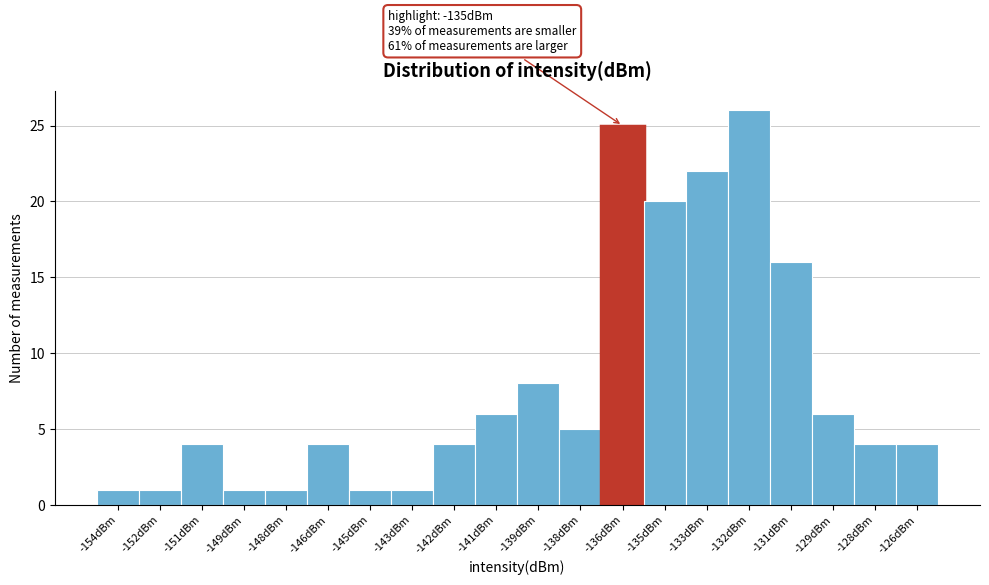

Reading left to right, list all the values displayed in this chart.

1	1	4	1	1	4	1	1	4	6	8	5	25	20	22	26	16	6	4	4